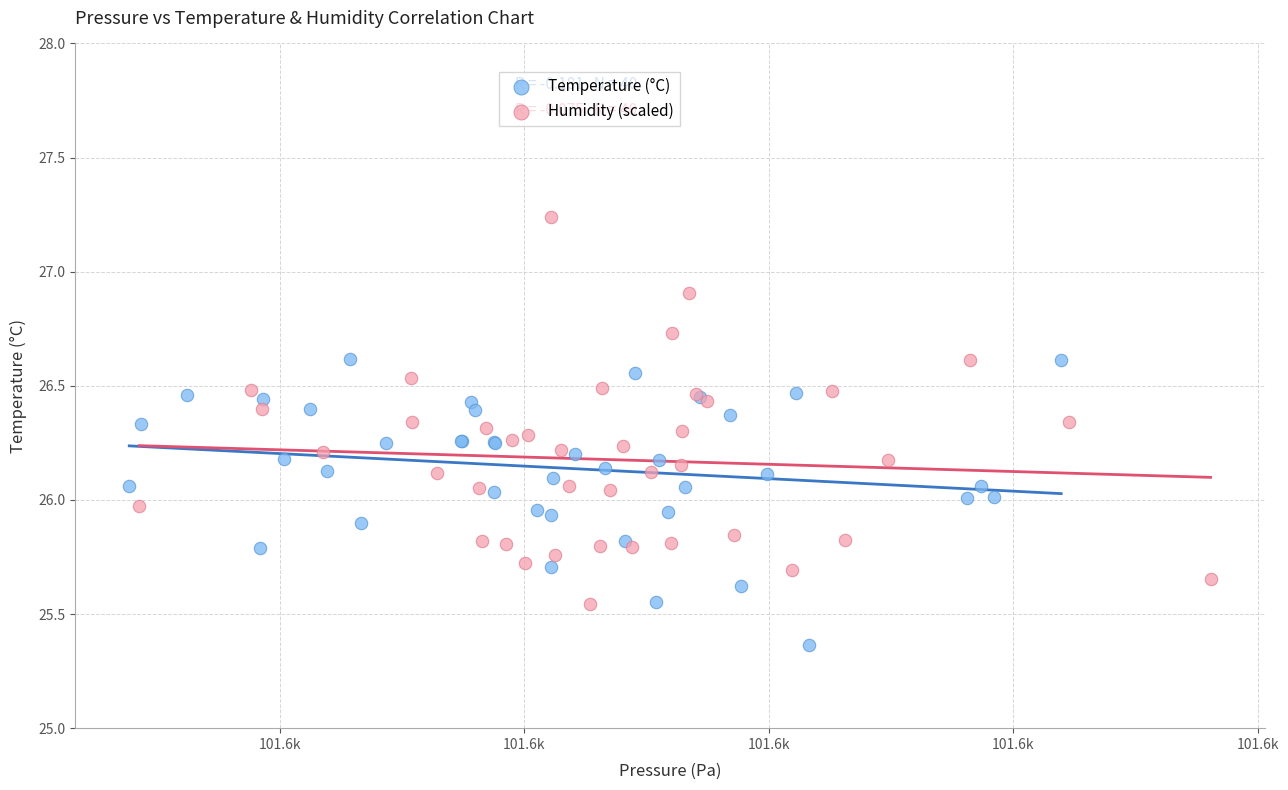

What are all the series names shown in the legend?

Temperature (°C), Humidity (scaled)